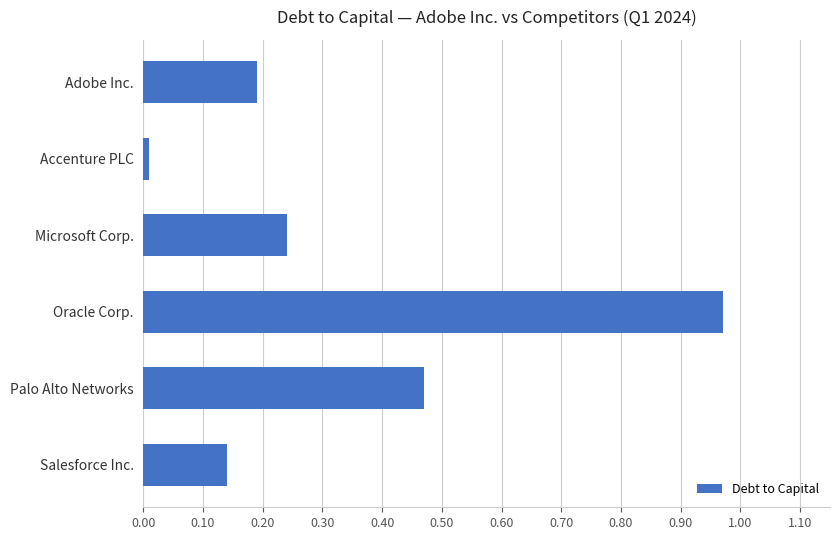

Which category has the lowest value across all series?

Accenture PLC